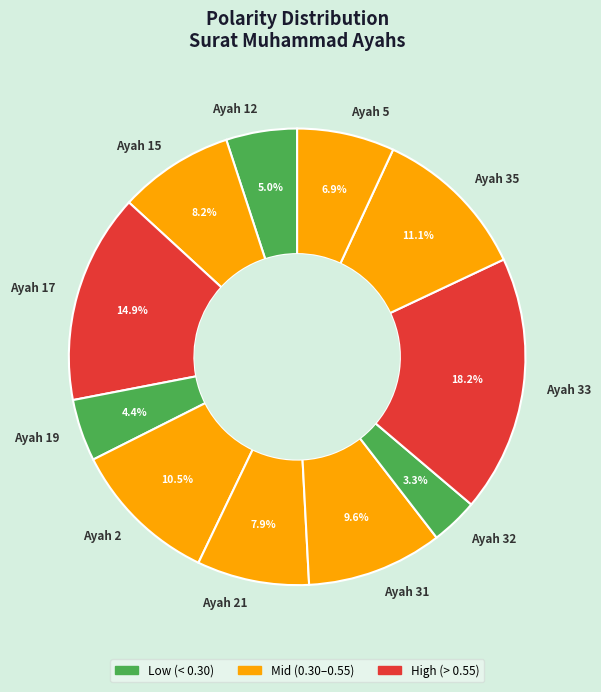

Is it true that Ayah 21 is 8% of the pie?

True